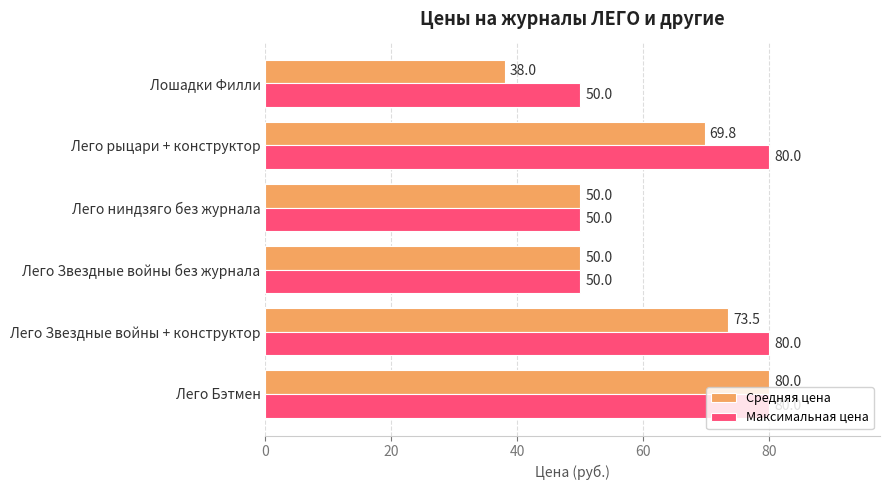

What is the sum of the Максимальная цена values at Лего Звездные войны без журнала and Лошадки Филли?

100.0